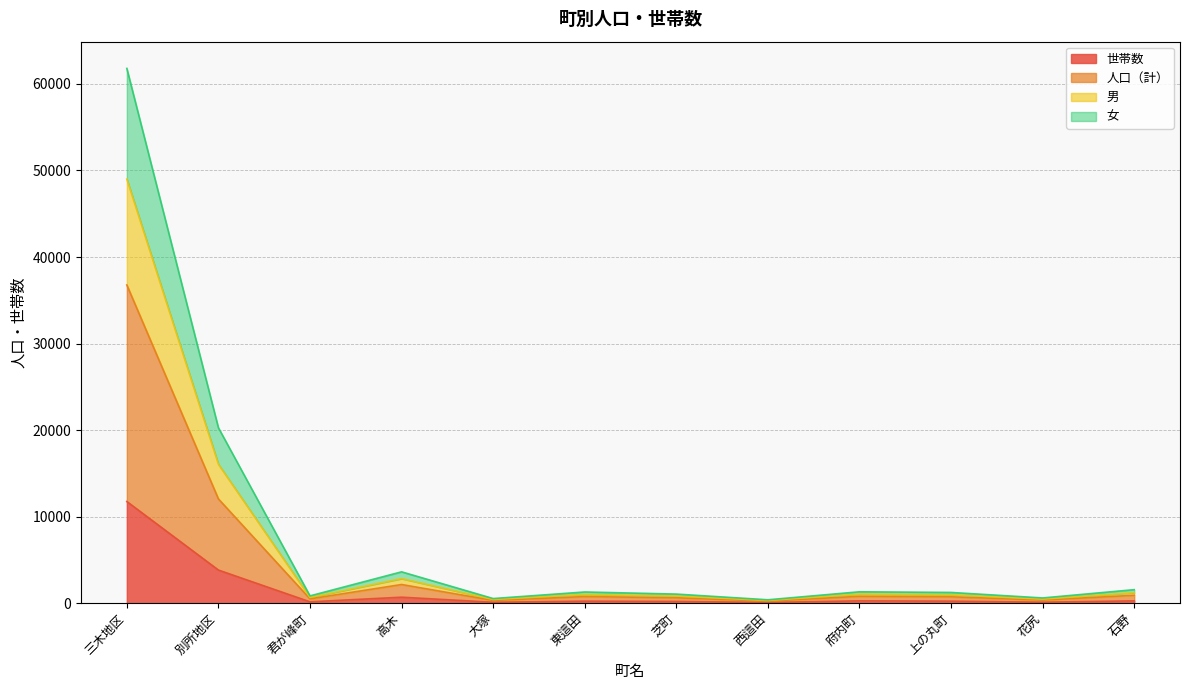

At which category is the sum across all series the highest?

三木地区